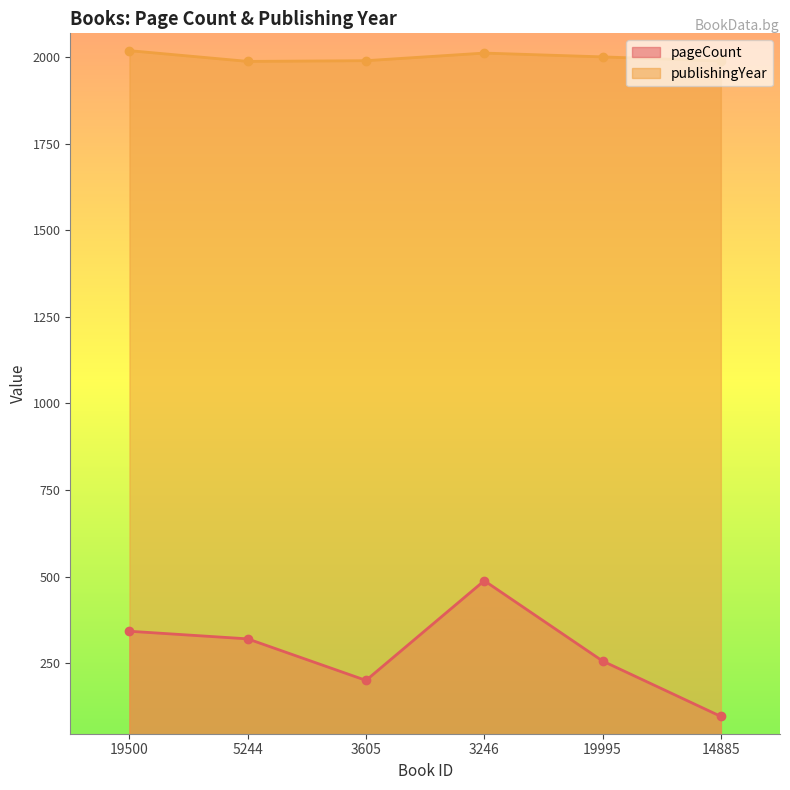

What is the spread (max minus min) of values at 14885?

1893